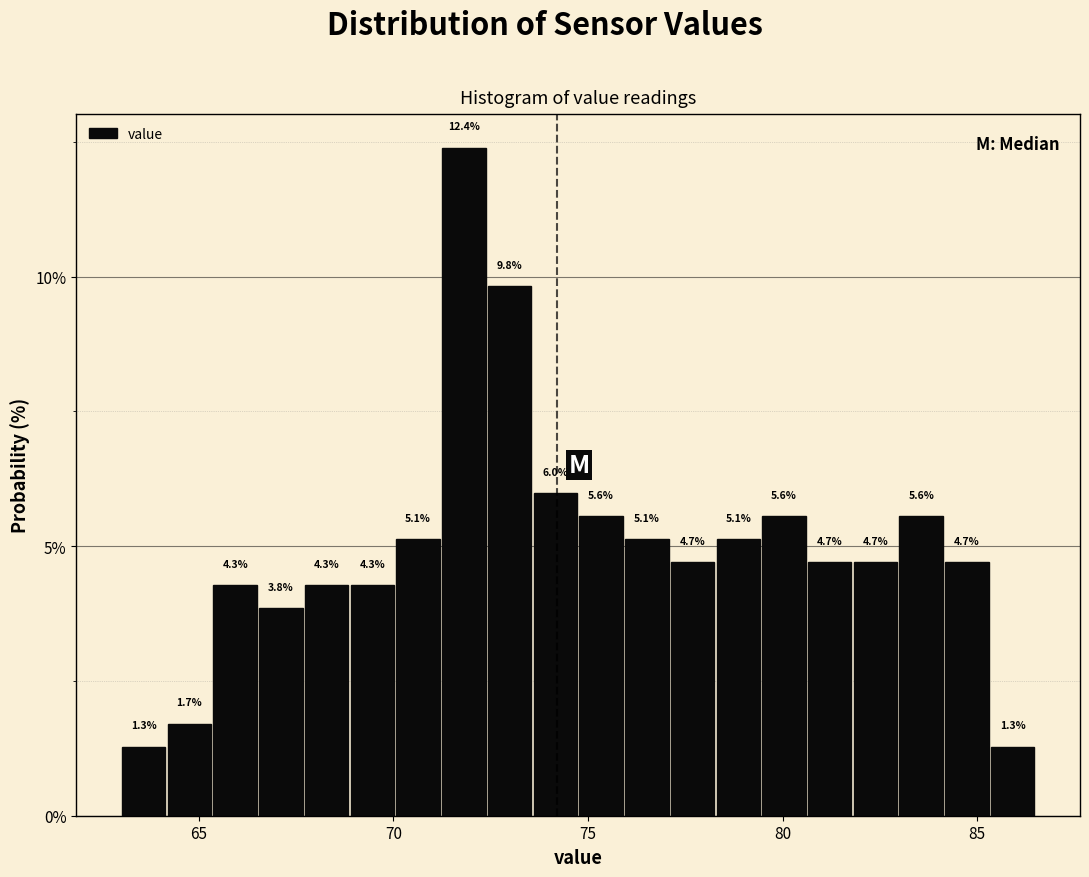

Read against the x-axis, roughly where is the centre of the tallest bar?

72.0